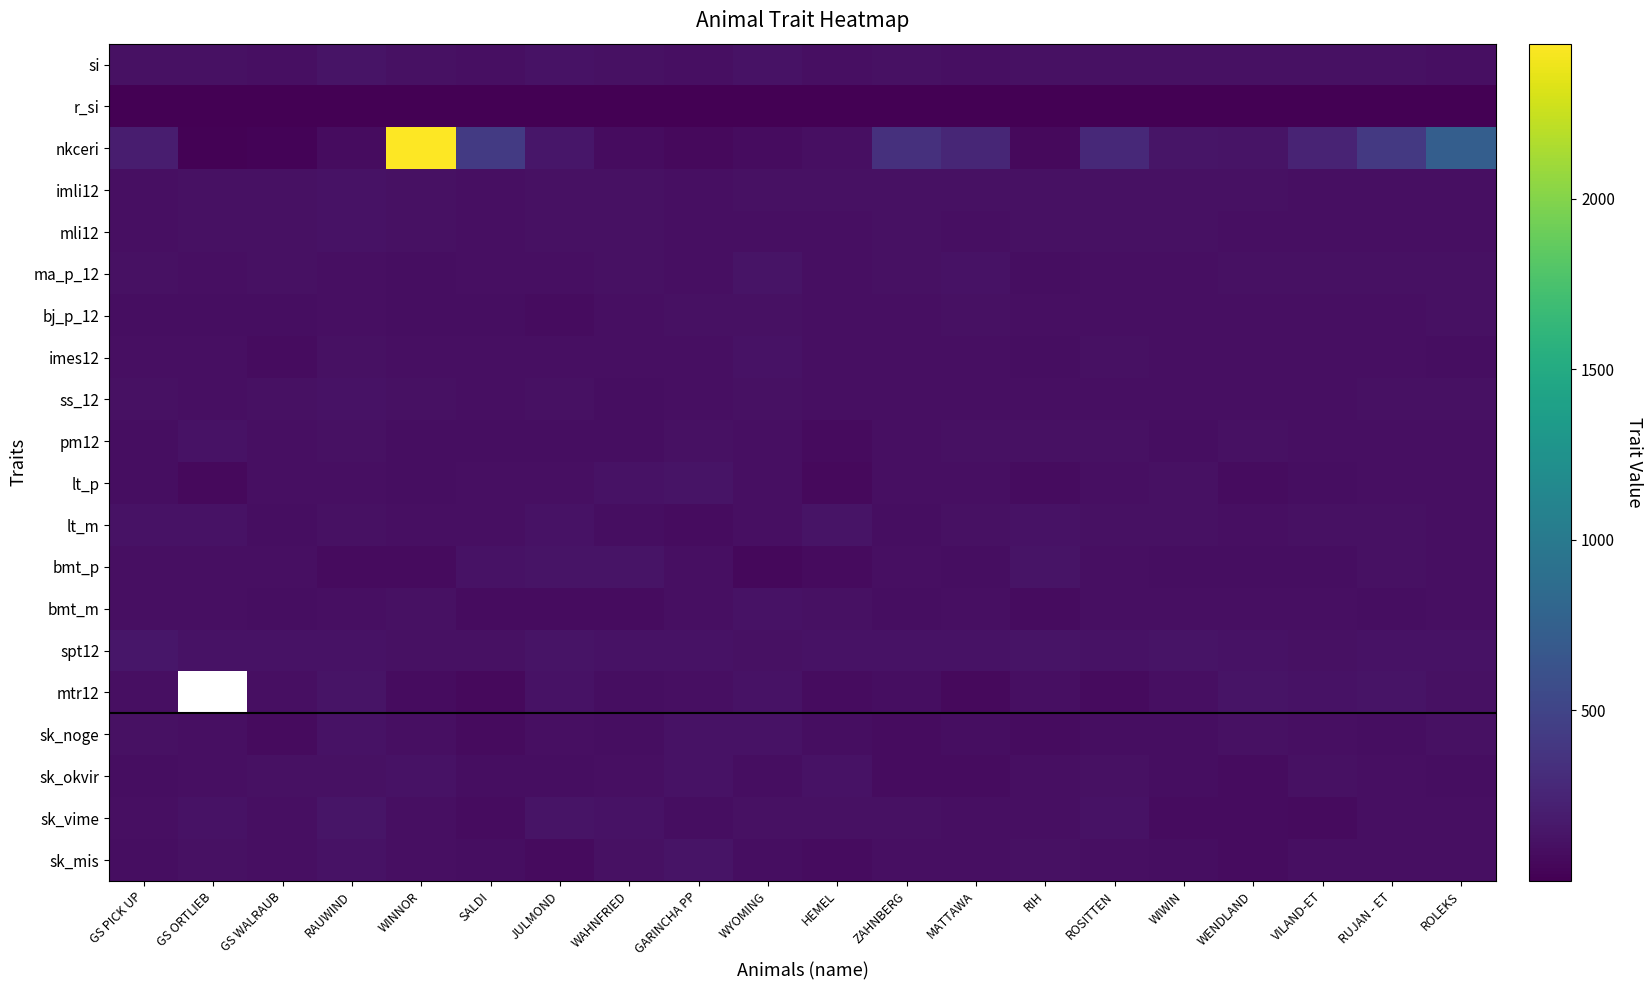

At which category is the sum across all series the highest?

WINNOR